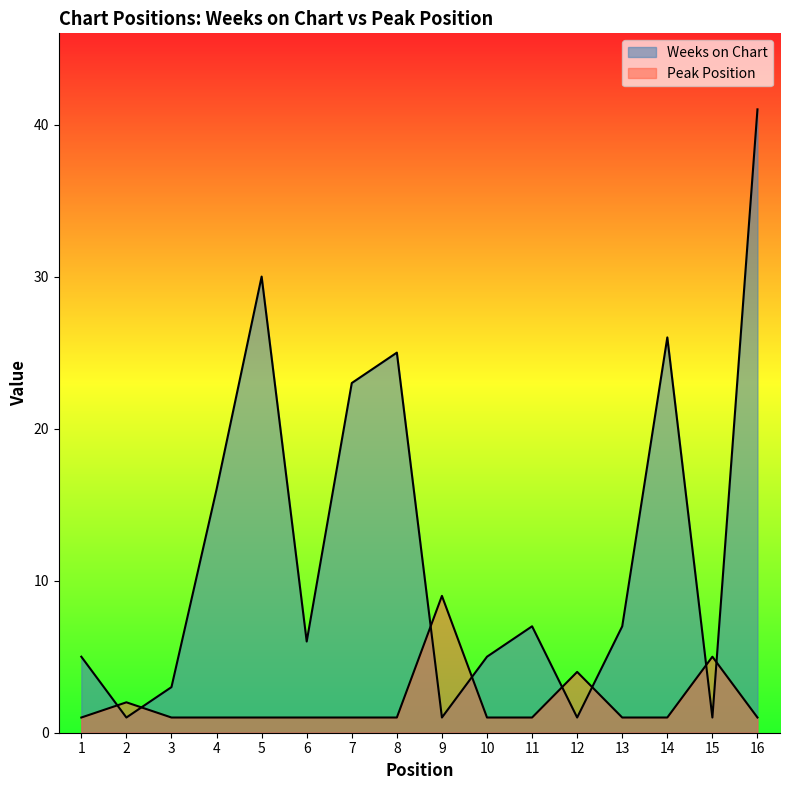

Is it true that Weeks on Chart equals 0 at 9?

False